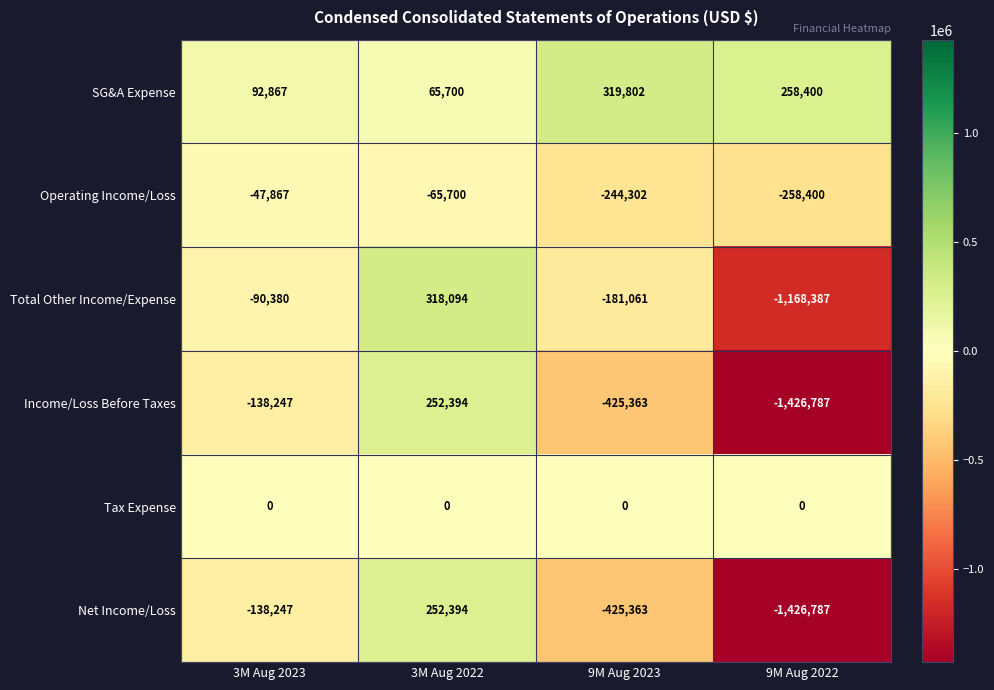

What is the spread (max minus min) of values at 9M Aug 2022?

1685187